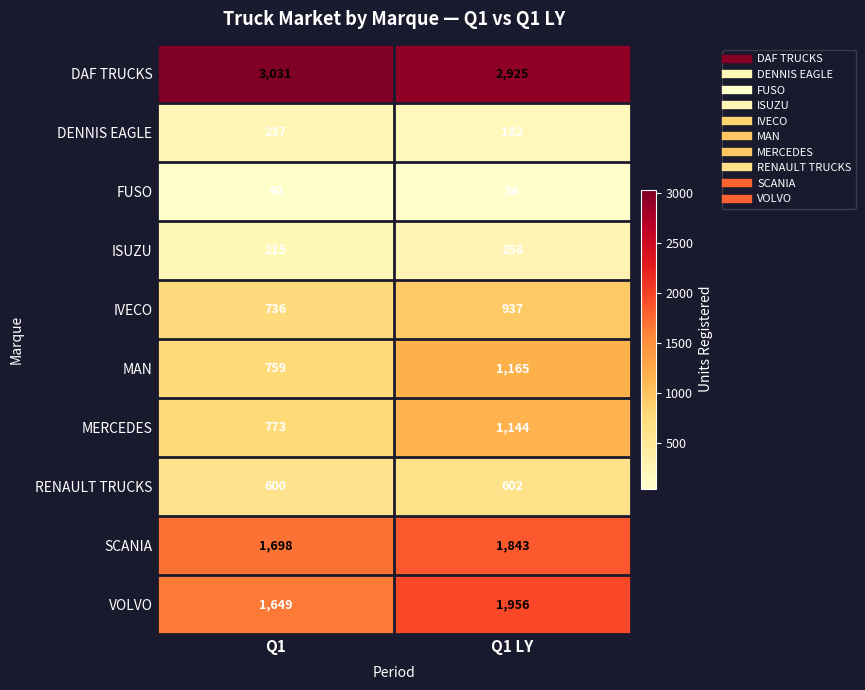

What is the sum of all SCANIA values?

3541